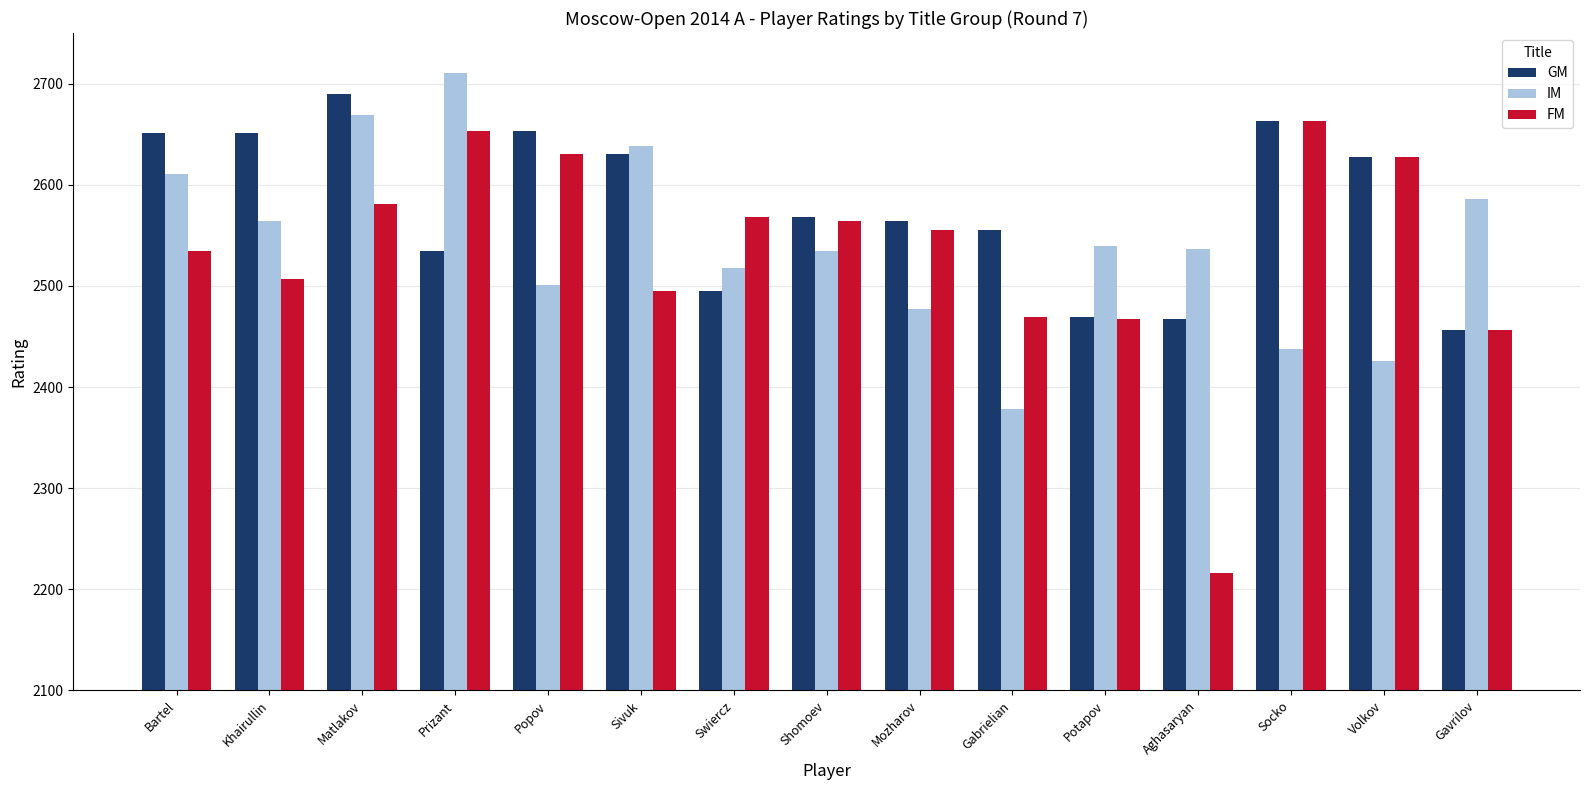

What is the spread (max minus min) of values at Popov?

152